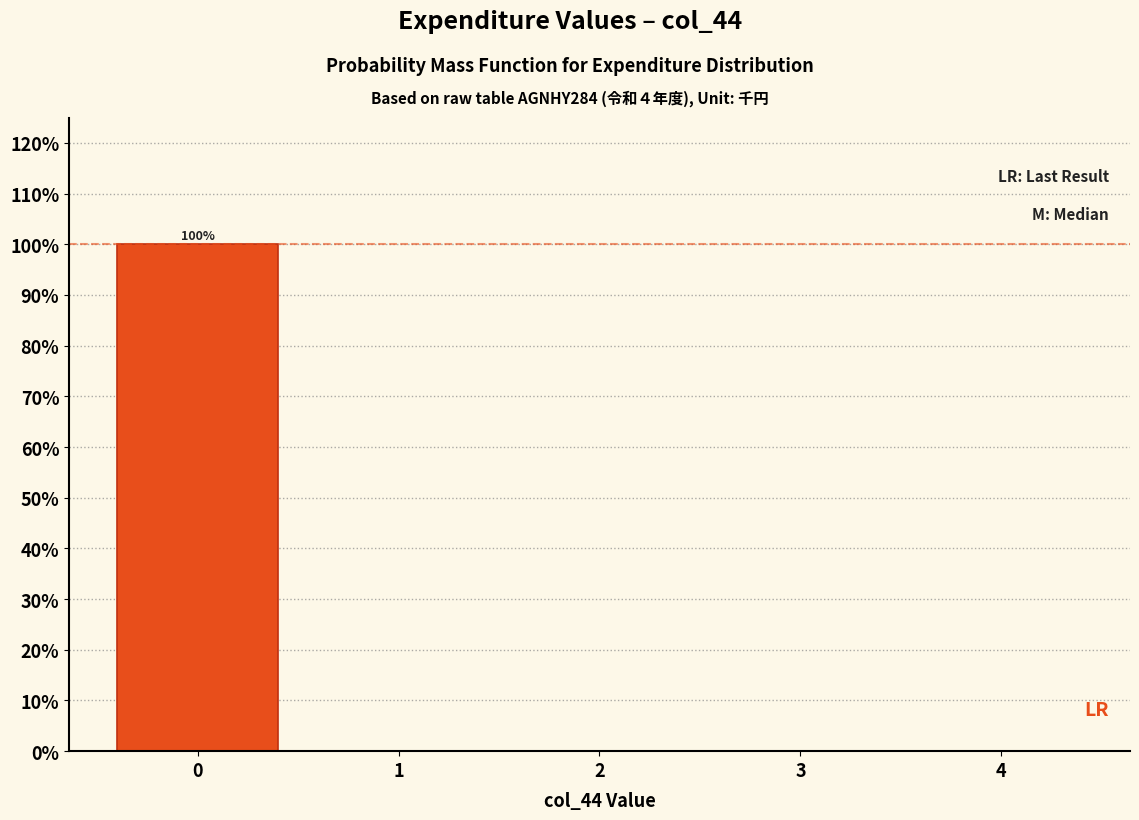

Which range on the x-axis has the tallest bar?

-0.5 to 0.5